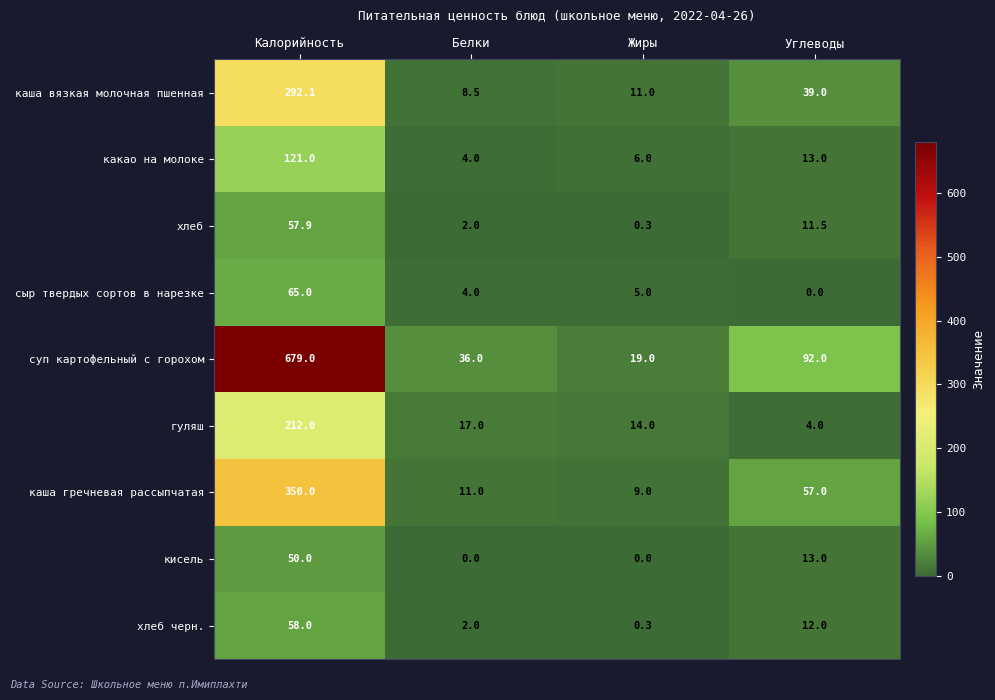

The суп картофельный с горохом series shows 62.6 at Белки. True or false?

False